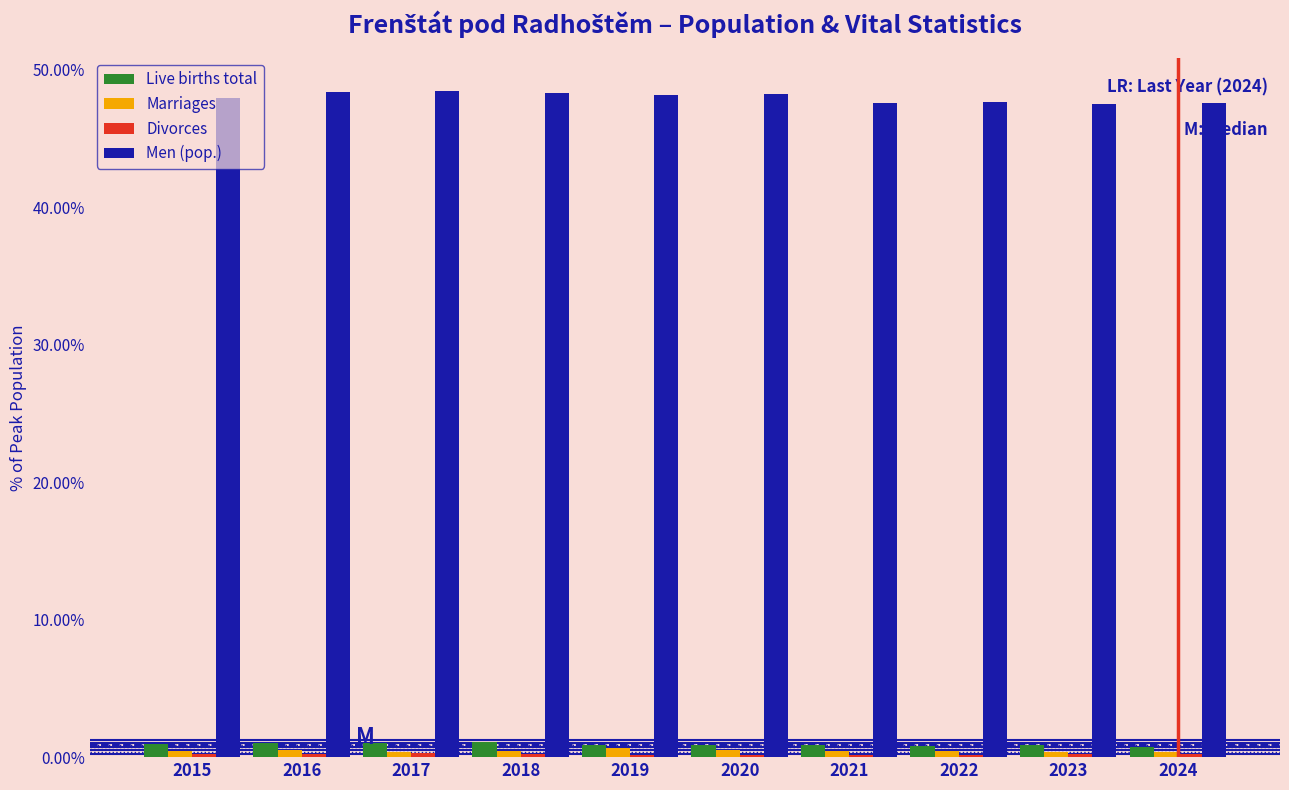

The Marriages series shows 0.5 at 2022. True or false?

True